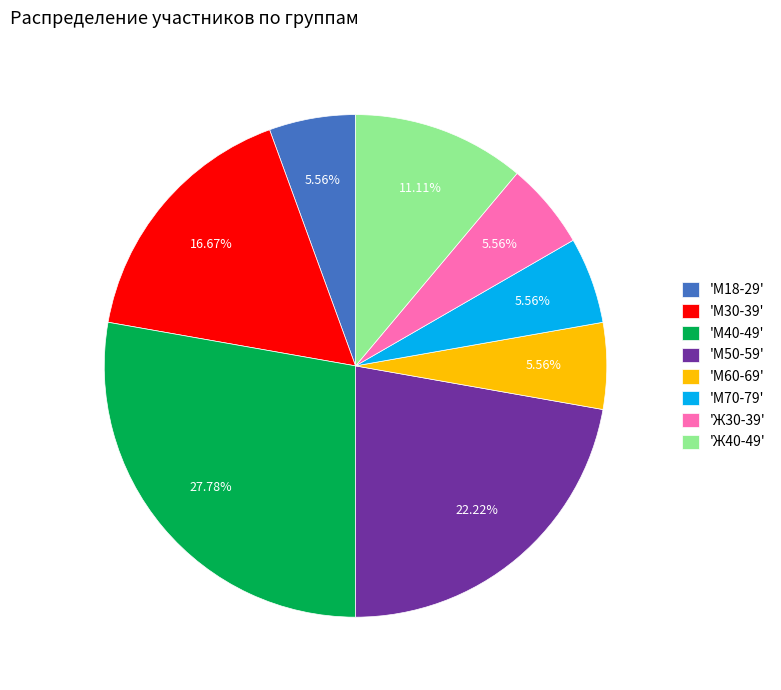

Does 'М60-69' account for over 50% of the chart?

No